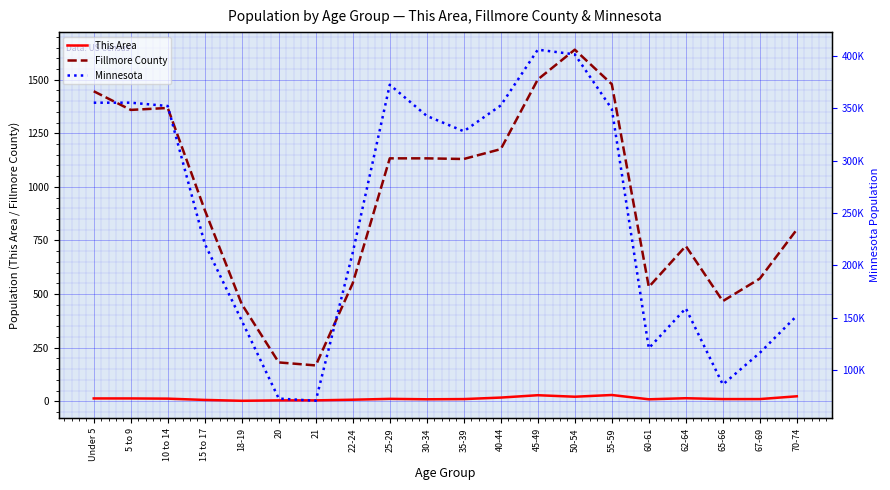

How many lines are shown in the chart?

3